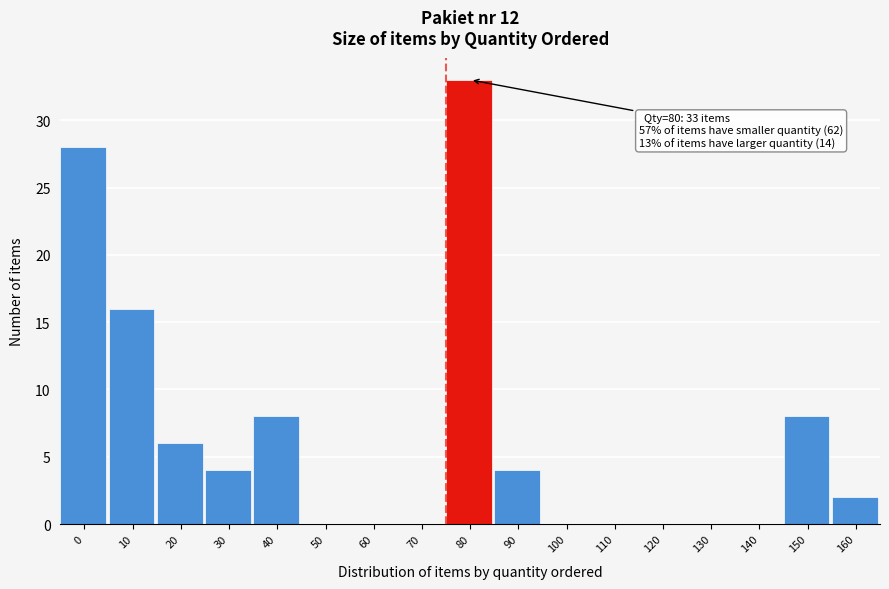

Reading right to left, what are all the values shown in this chart?

160=2	150=8	140=0	130=0	120=0	110=0	100=0	90=4	80=33	70=0	60=0	50=0	40=8	30=4	20=6	10=16	0=28